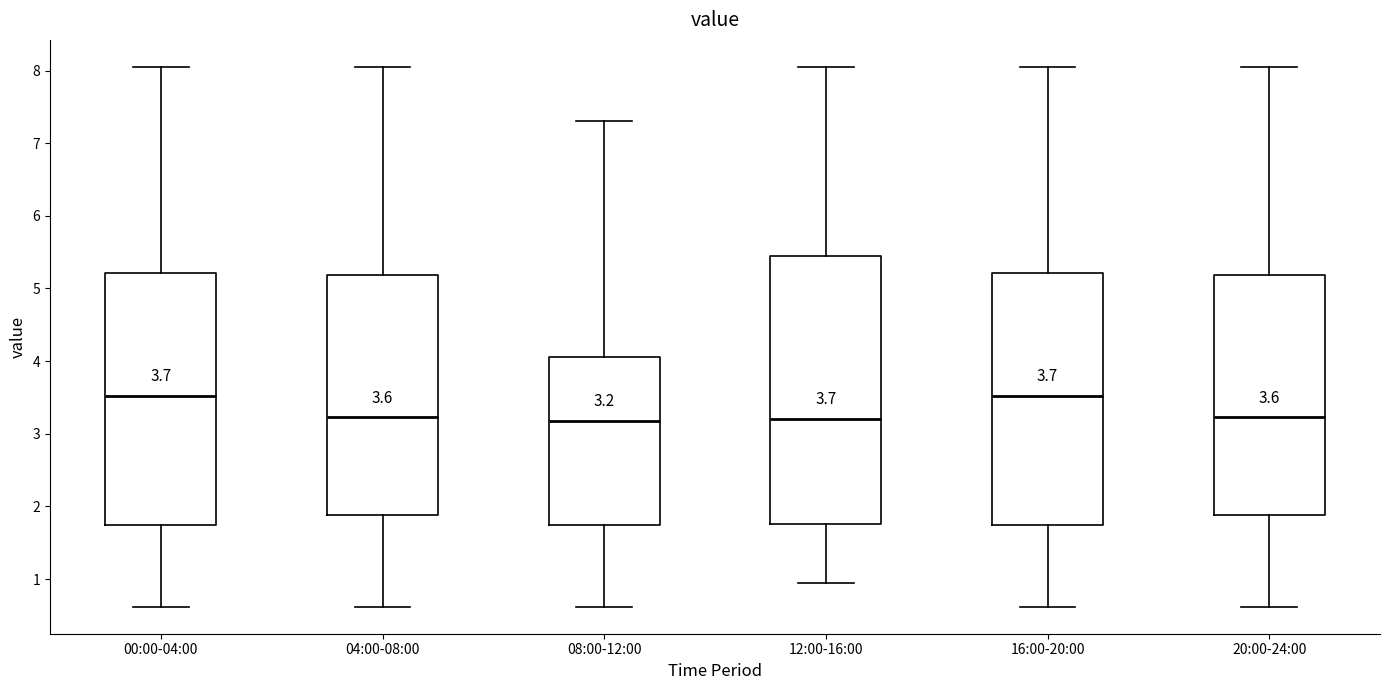

Comparing the boxes themselves (not the whiskers), which one is the tallest?

12:00-16:00